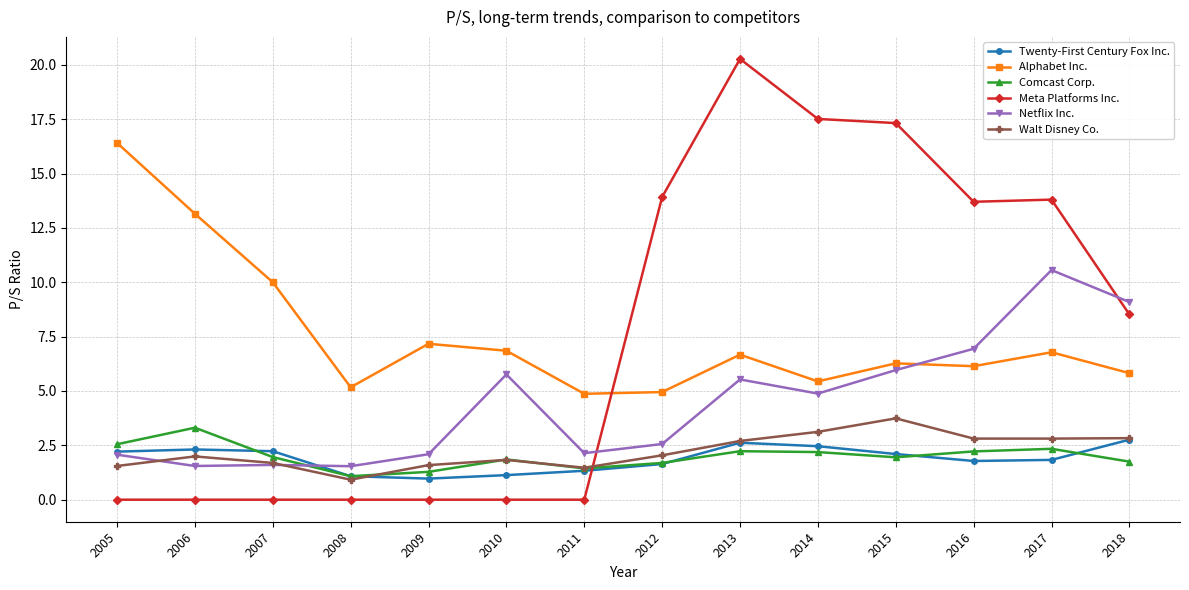

True or false: Twenty-First Century Fox Inc. and Walt Disney Co. cross at least once.

True